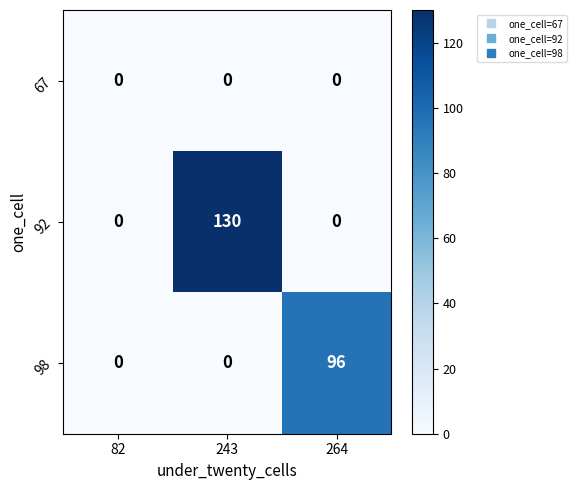

Reading left to right, extract all data points from this chart.

67: 82=0	243=0	264=0
92: 82=0	243=130	264=0
98: 82=0	243=0	264=96